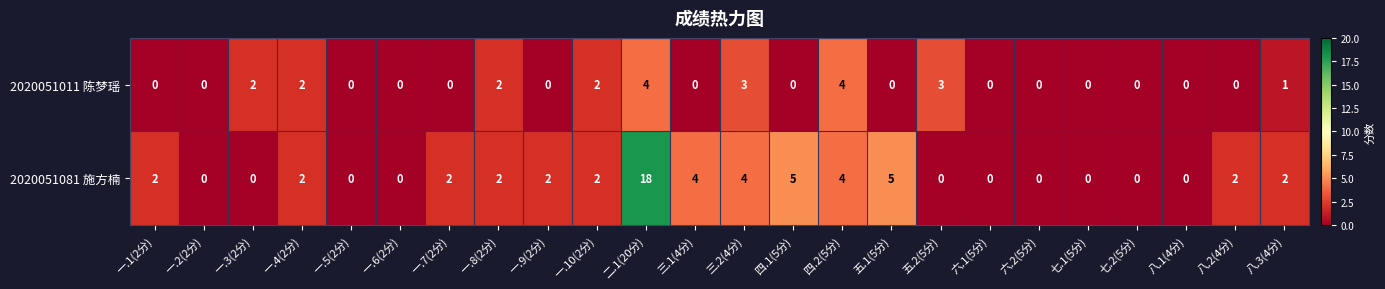

List the series in order of their overall mean, lowest first.

2020051011 陈梦瑶, 2020051081 施方楠